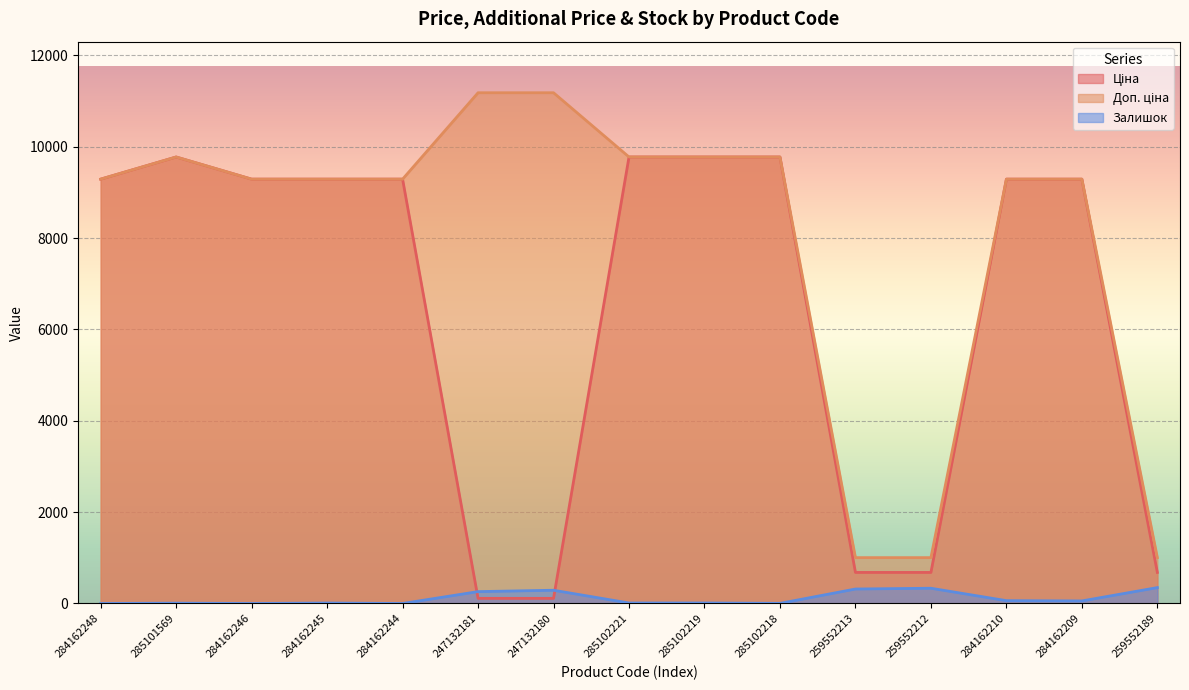

List the series in order of their peak value, lowest first.

Залишок, Ціна, Доп. ціна